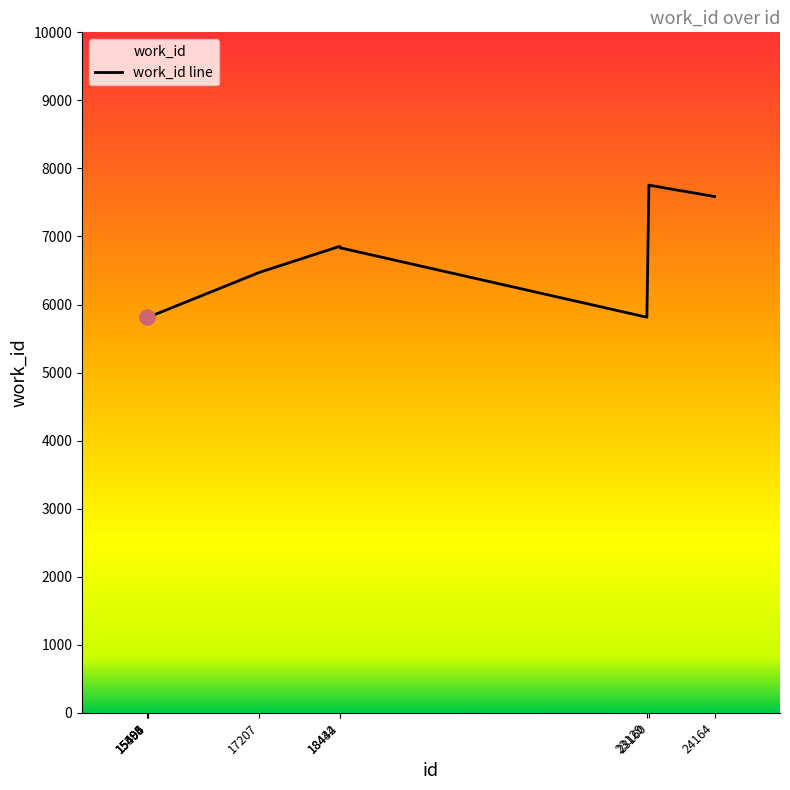

What is the change in value from 15506 to 17207?

+660